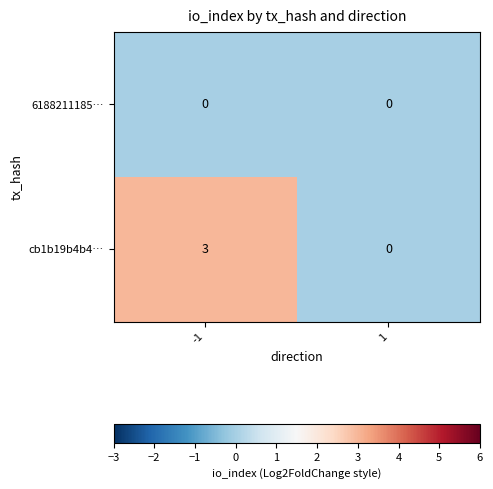

What is the sum of the cb1b19b4b4… values at -1 and 1?

3